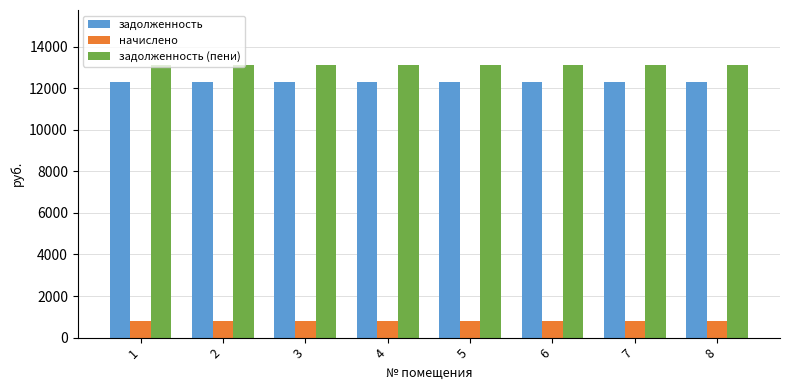

Are the bars grouped side by side (vs. stacked)?

Yes